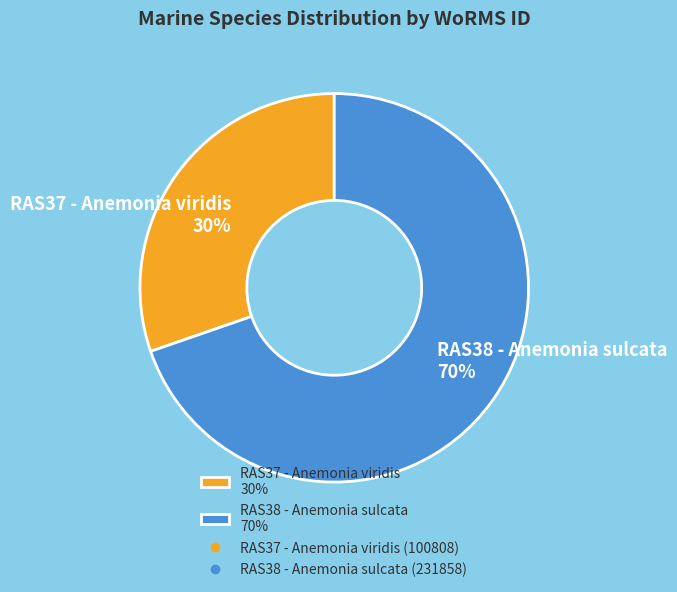

To the nearest percent, what is the average slice percentage?

50%